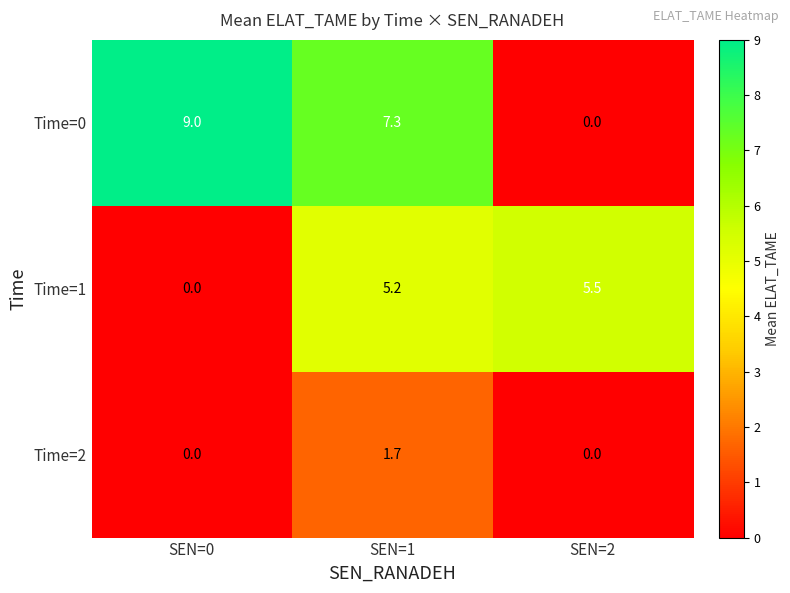

What is the greatest value displayed?

9.0